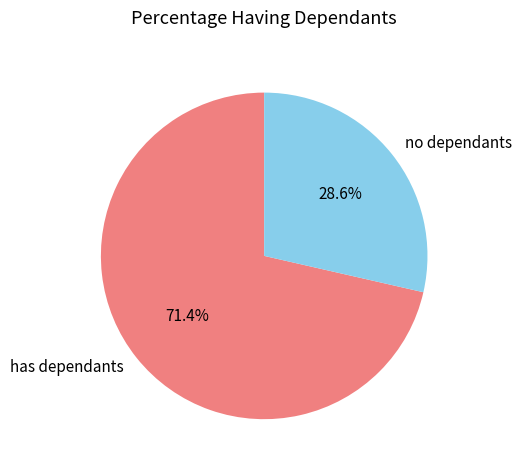

Rank the categories by value from highest to lowest.

has dependants, no dependants